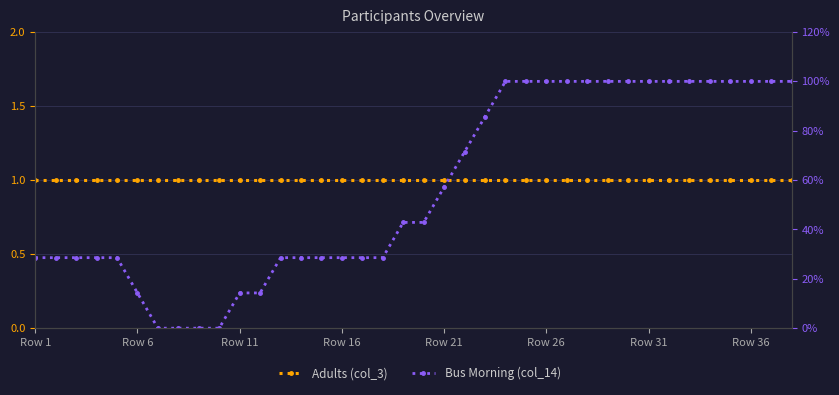

Which series has the widest spread of values?

Bus Morning (col_14)